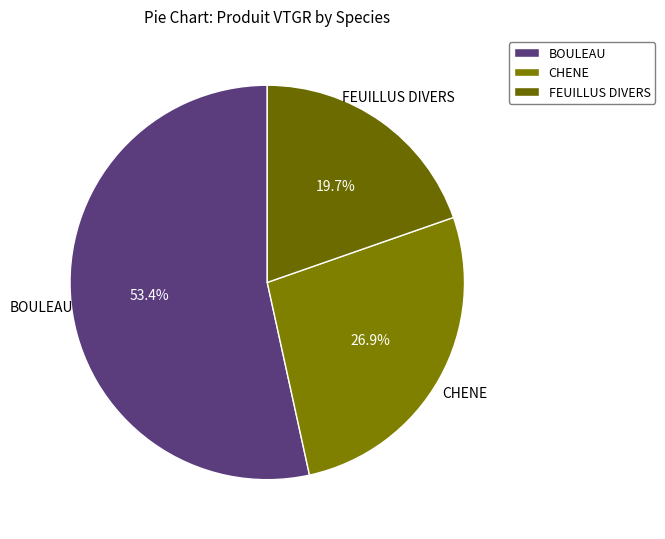

To the nearest percent, what is the average slice percentage?

33%